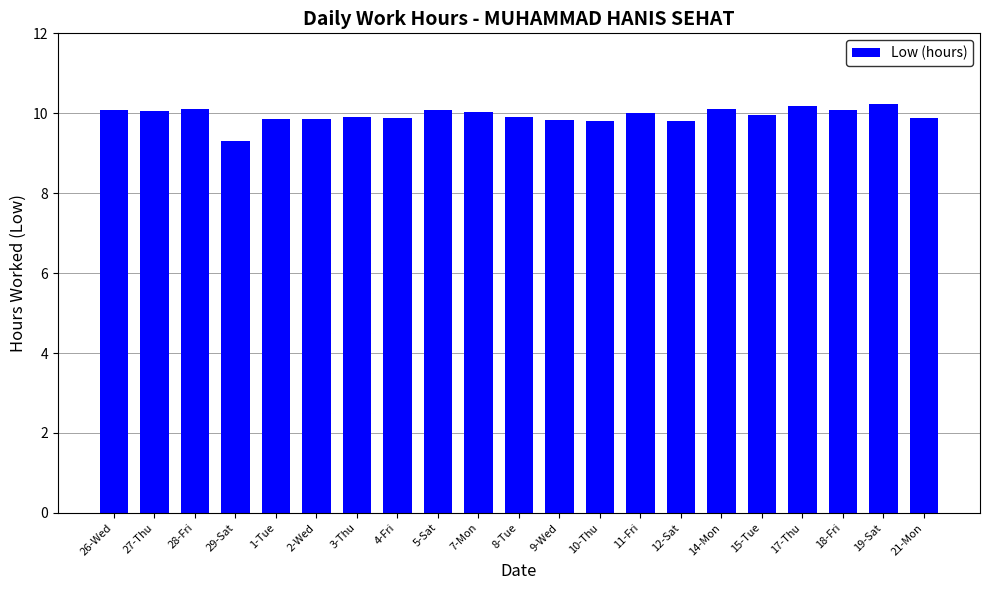

How many bars are there in total?

21